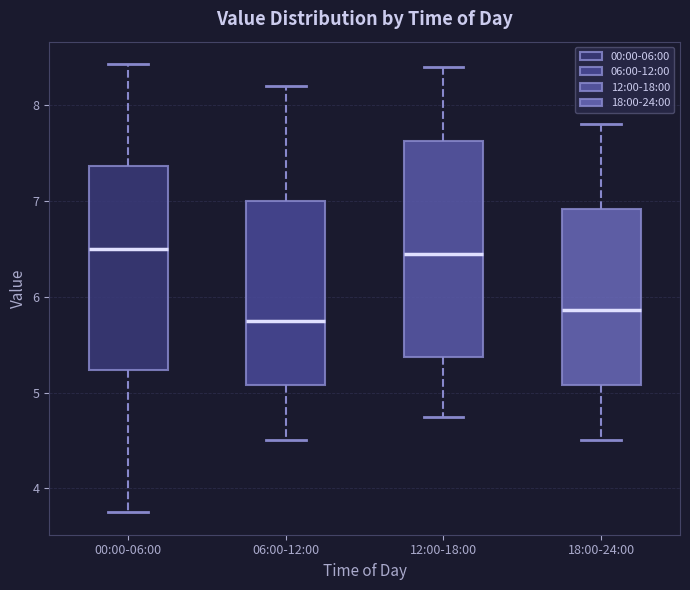

Reading left to right, transcribe this box plot: for each box, give where its median line is, the range the box spans, and where its two whiskers end, as read against the y-axis. The values are not printed on the chart, so give them approximately, as read against the axis.

00:00-06:00: median 6.5, box 5.2 to 7.4, whiskers 3.8 to 8.4
06:00-12:00: median 5.8, box 5.1 to 7.0, whiskers 4.5 to 8.2
12:00-18:00: median 6.5, box 5.4 to 7.6, whiskers 4.8 to 8.4
18:00-24:00: median 5.9, box 5.1 to 6.9, whiskers 4.5 to 7.8